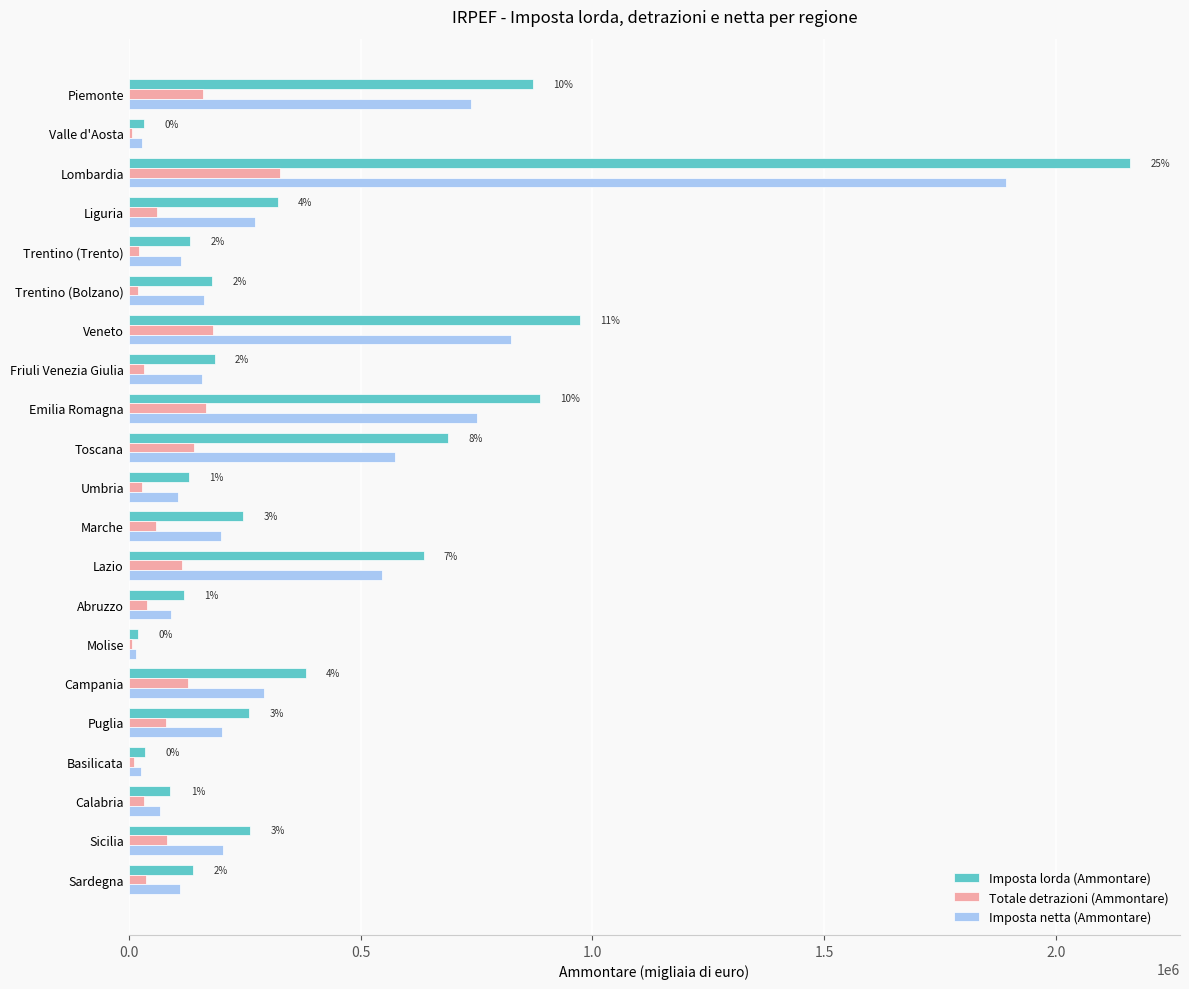

The Totale detrazioni (Ammontare) series shows 141137 at Toscana. True or false?

True